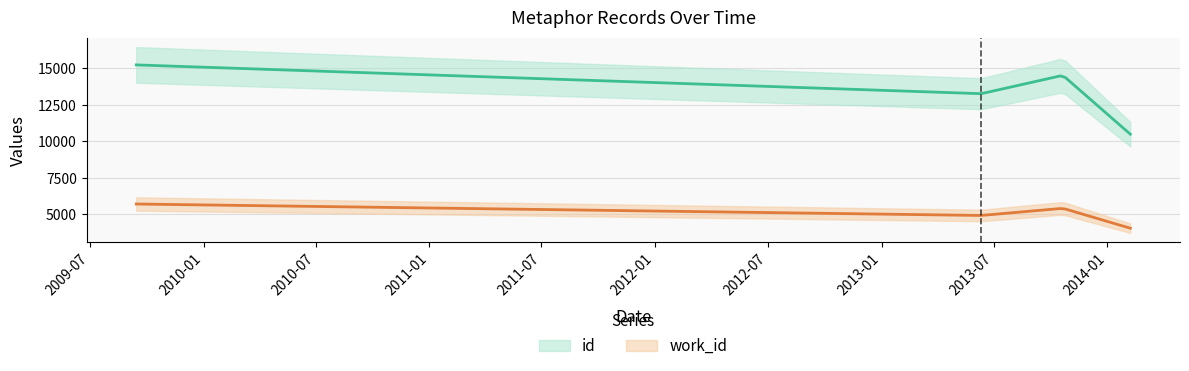

List the labels in order of work_id value, smallest first.

2014-02-07, 2013-06-11, 2013-10-21, 2009-09-14